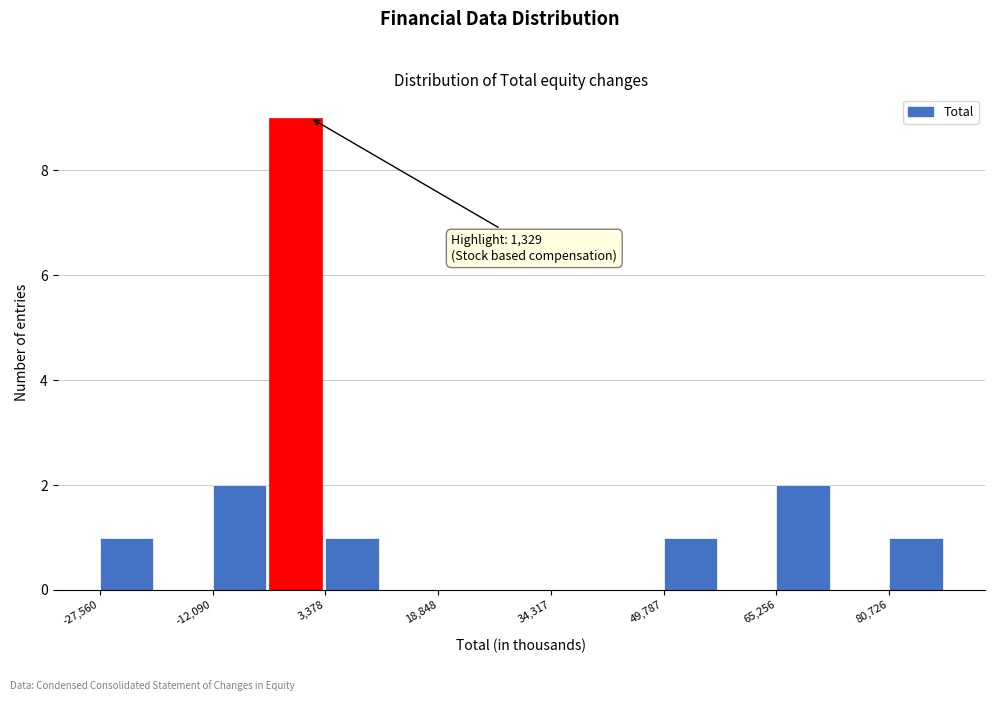

Around what value on the x-axis is the tallest bar? Give the approximate position of its centre, as read against the axis.

0